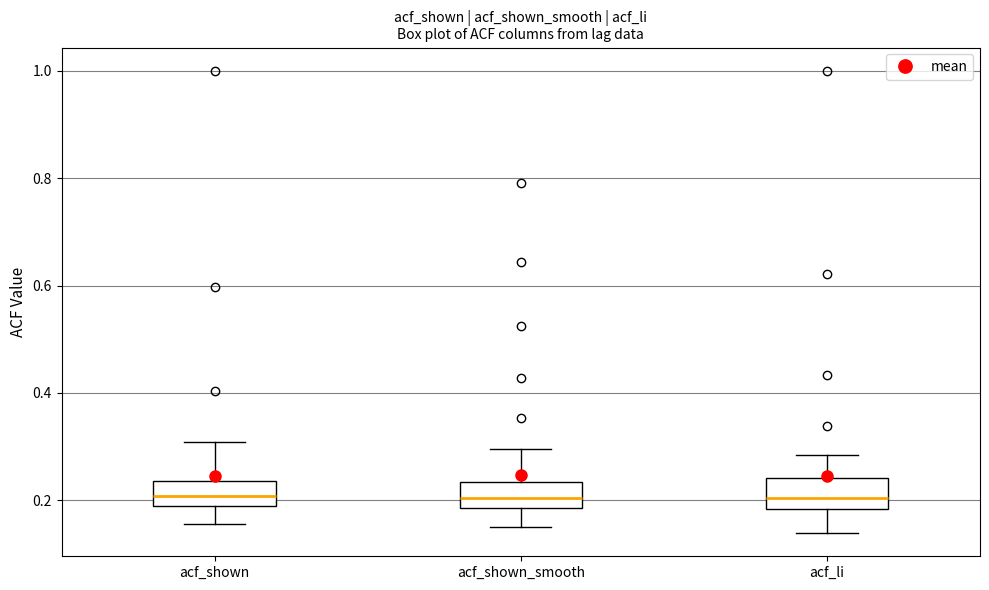

Where does the lower whisker of the box for acf_shown end on the y-axis? The values are not printed on the chart, so give them approximately, as read against the axis.

0.16